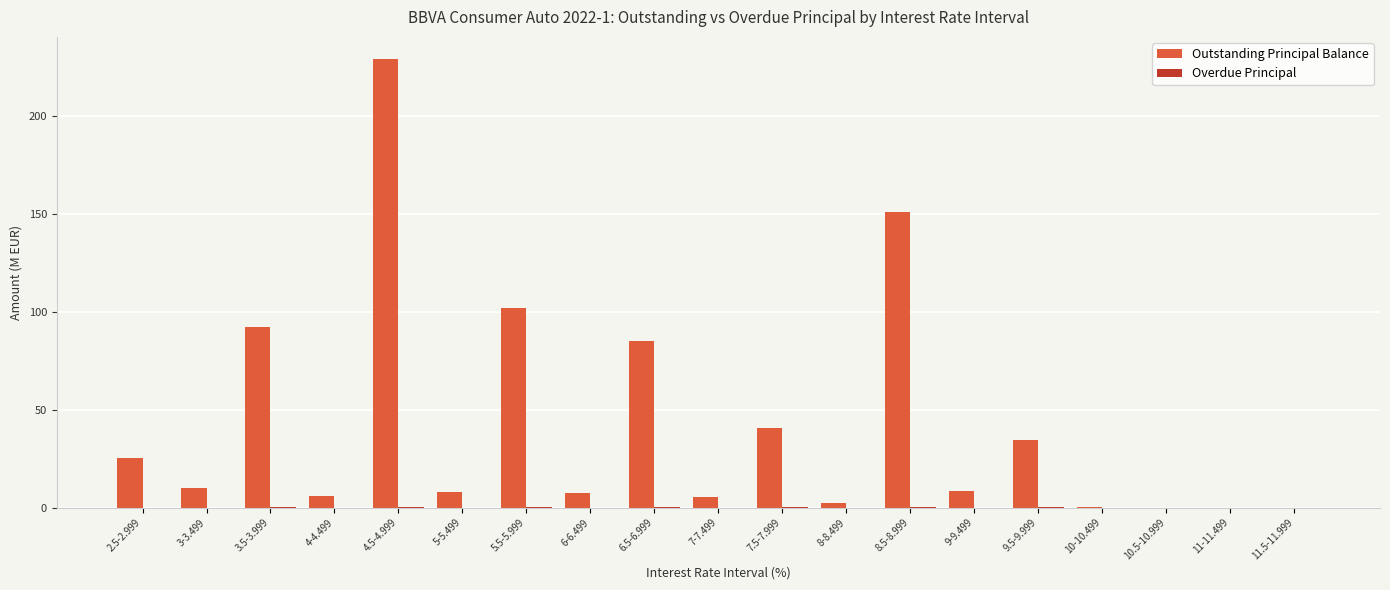

At which category is the sum across all series the highest?

4.5-4.999